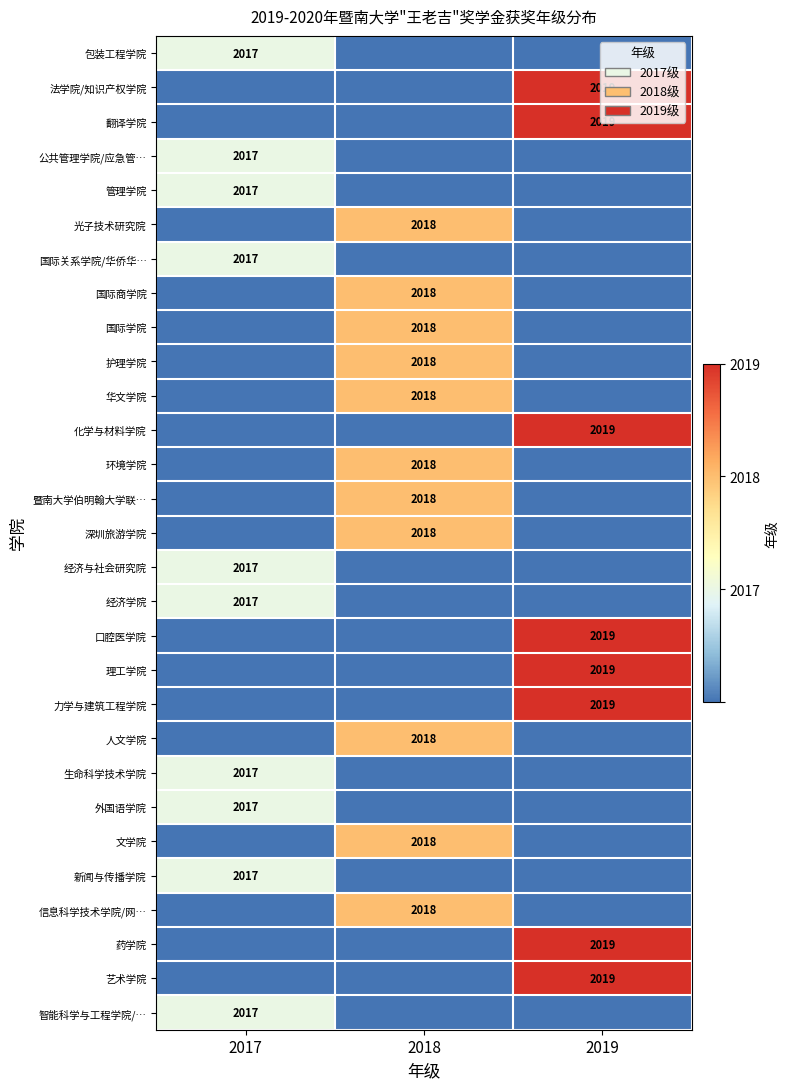

The value of 包装工程学院 at 2017 is 2017. True or false?

True